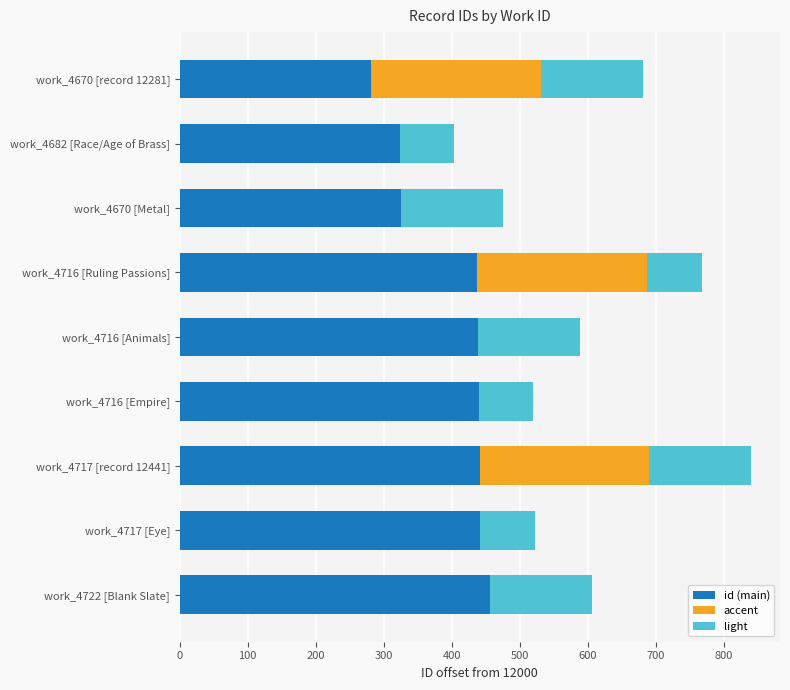

The id (main) series shows 185 at work_4717 [Eye]. True or false?

False